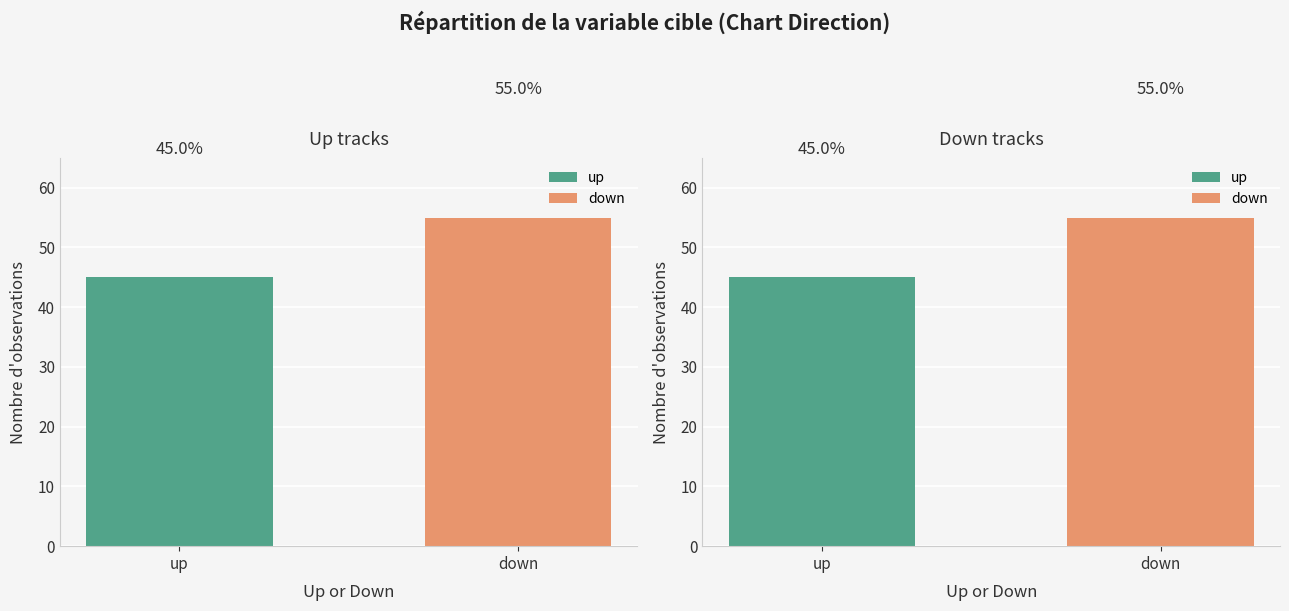

What is the label of the 2nd bar from the right?

up